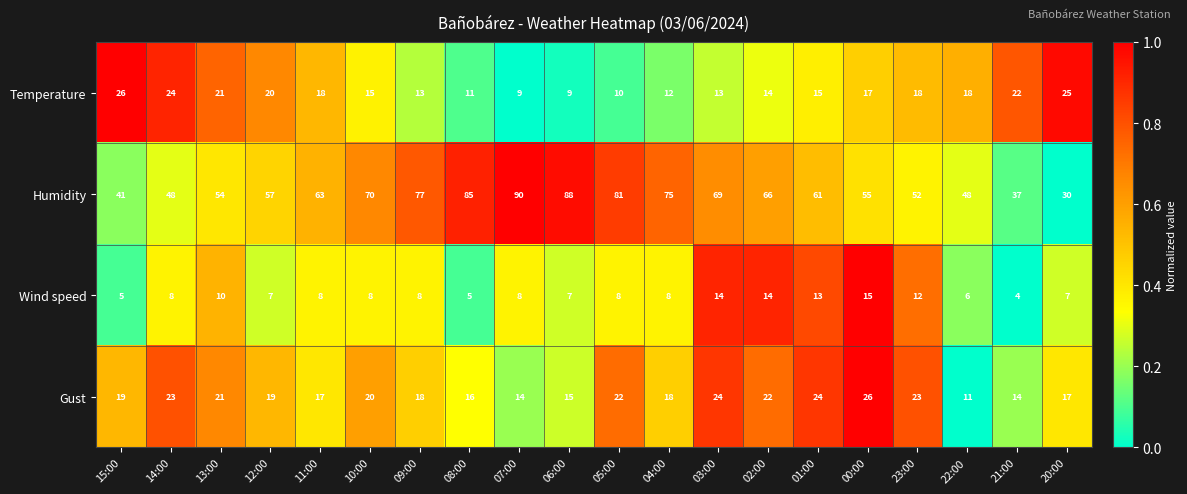

Which series has the widest spread of values?

Humidity